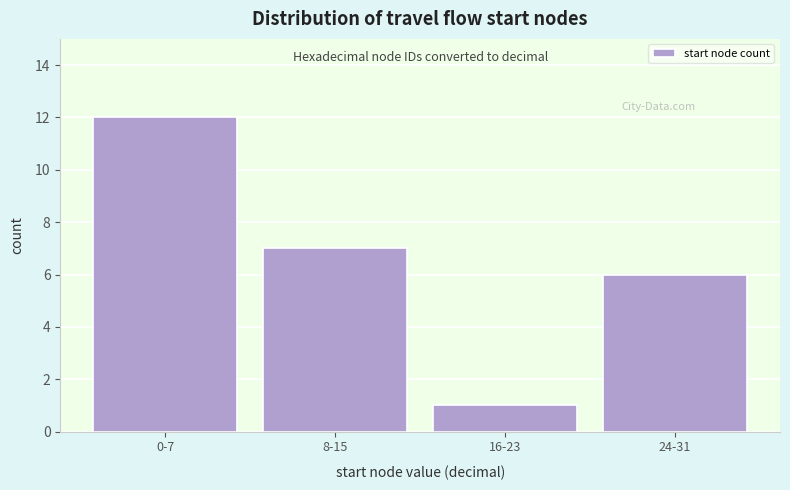

Reading left to right, list all the values displayed in this chart.

0-7=12	8-15=7	16-23=1	24-31=6